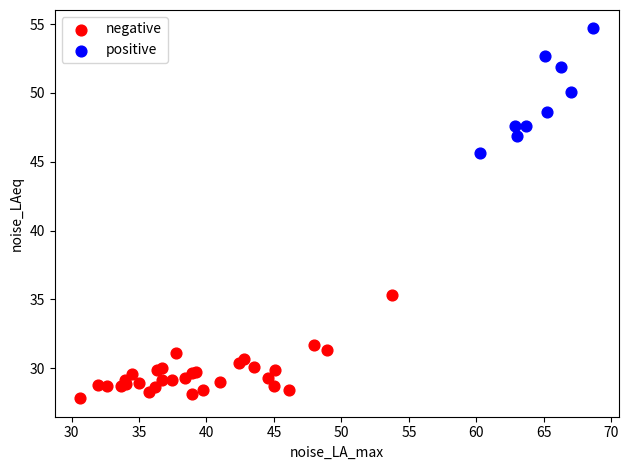

Which series has the widest spread of Y values?

positive